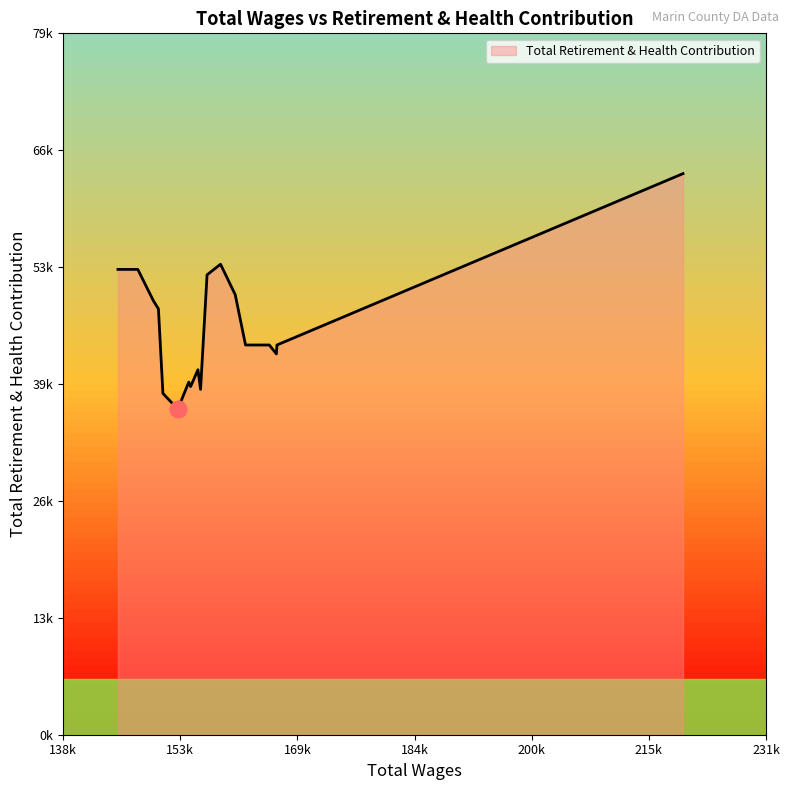

How many values exceed 48495?

8